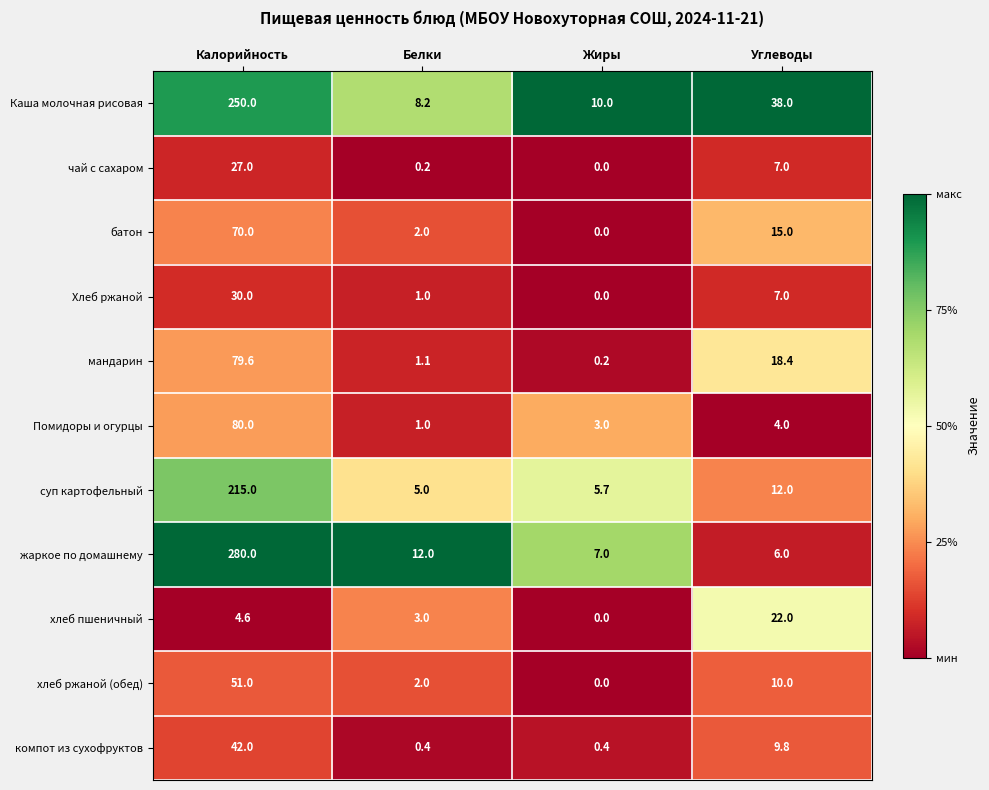

List the series in order of their peak value, lowest first.

хлеб пшеничный, чай с сахаром, Хлеб ржаной, компот из сухофруктов, хлеб ржаной (обед), батон, мандарин, Помидоры и огурцы, суп картофельный, Каша молочная рисовая, жаркое по домашнему